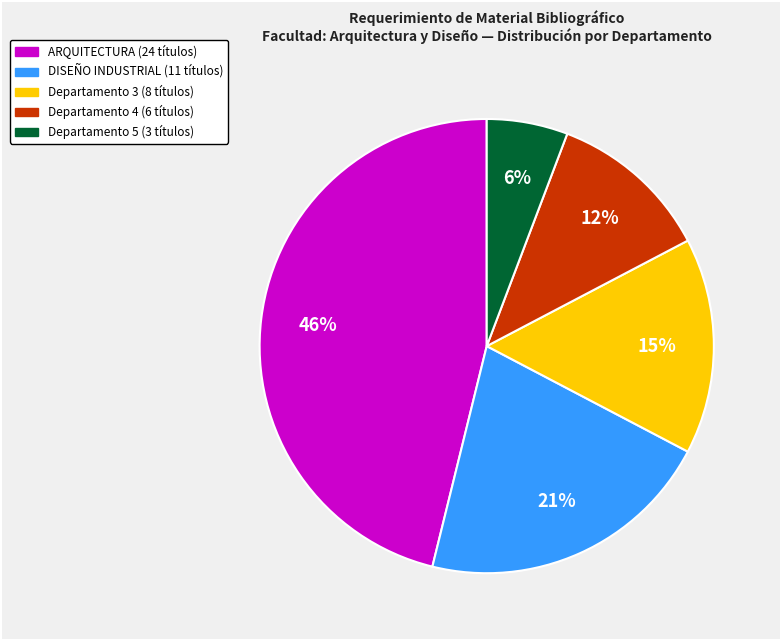

To the nearest percent, what is the difference between the largest and smallest slice percentages?

40%